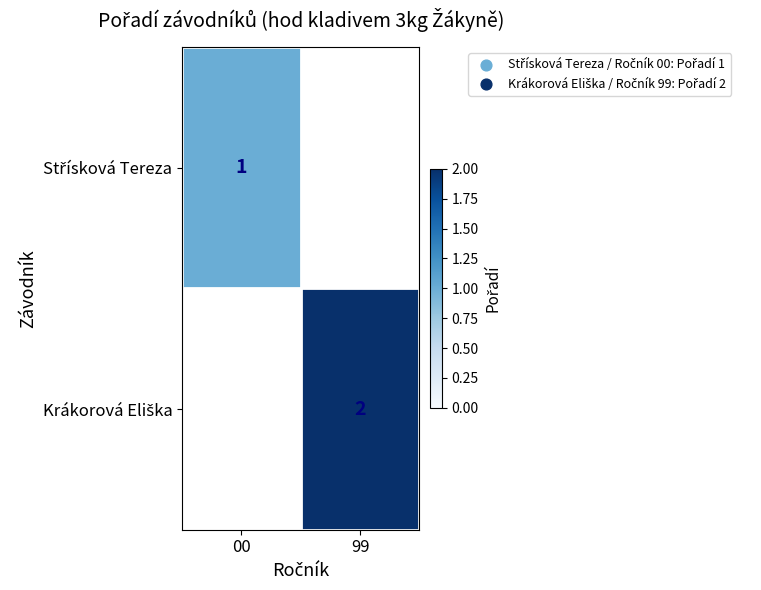

Is it true that Střísková Tereza equals 0.5 at 00?

False